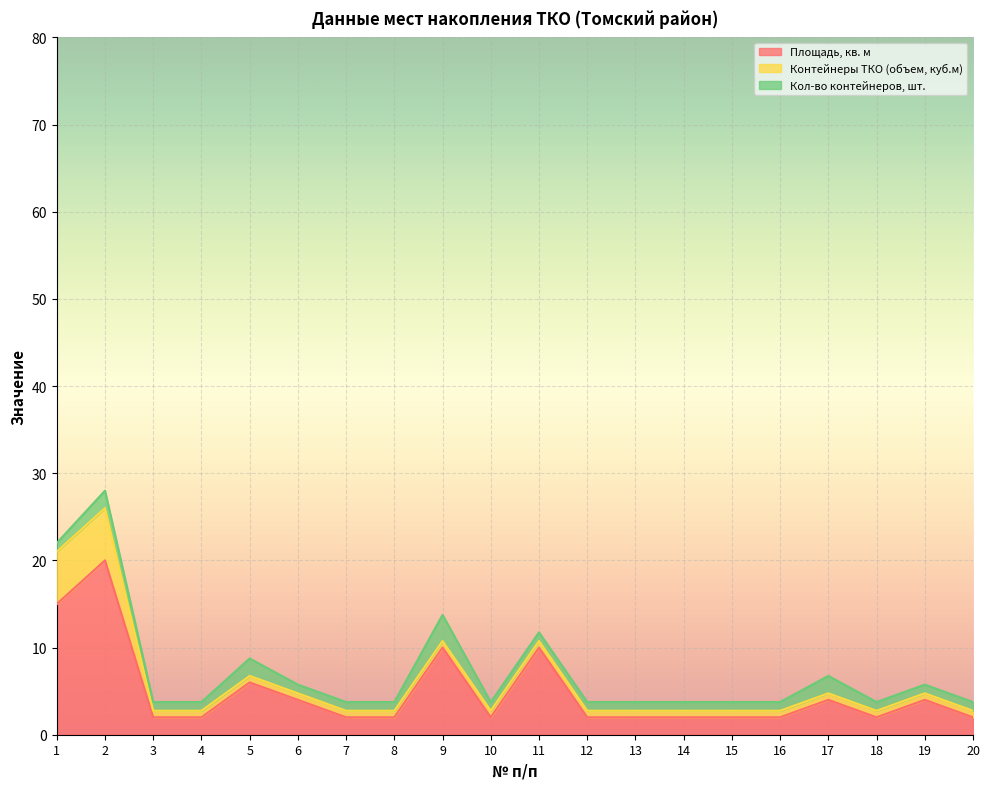

Does the chart display data point markers on the line(s)?

No